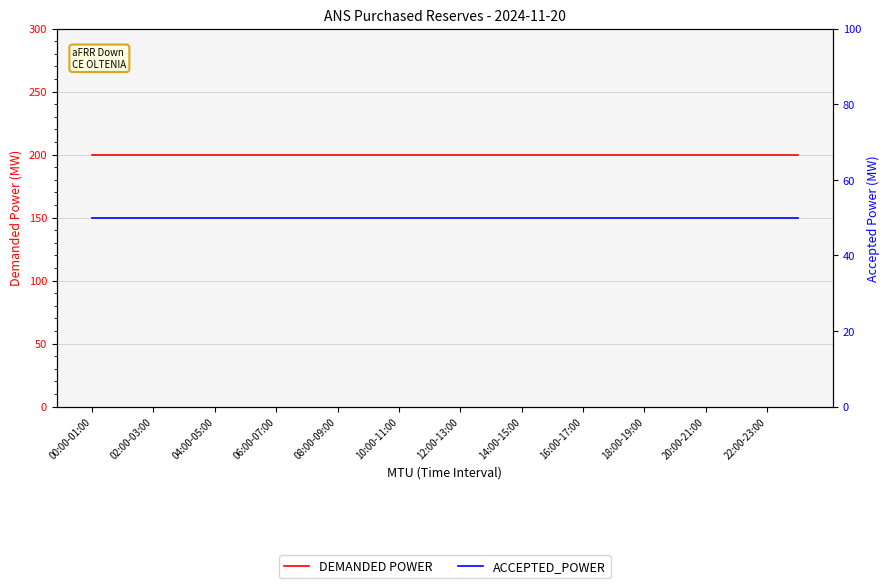

Is it true that ACCEPTED_POWER equals 50 at 08:00-09:00?

True